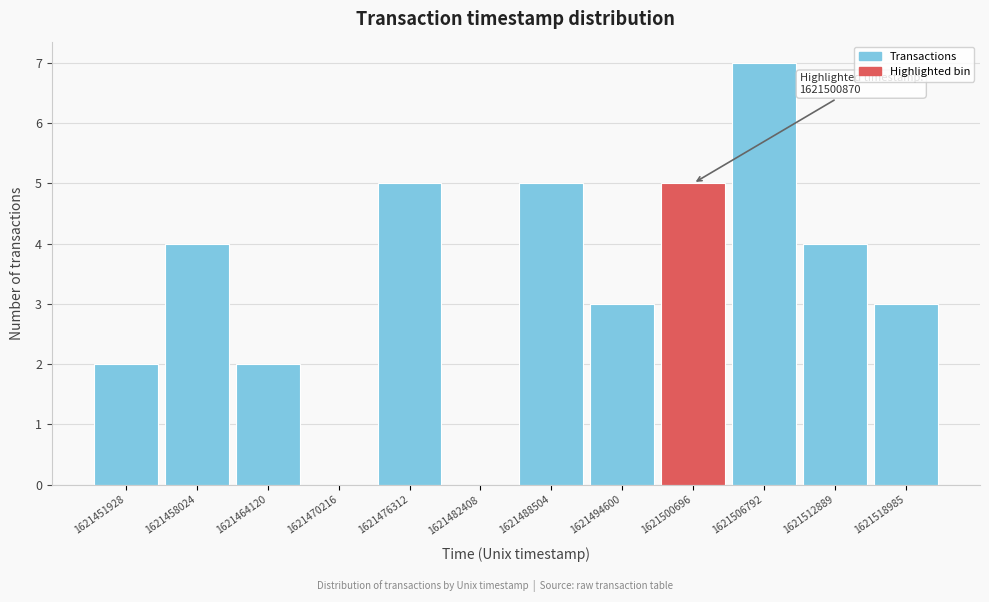

Over which range of the x-axis is the bar tallest?

1621504000 to 1621510000